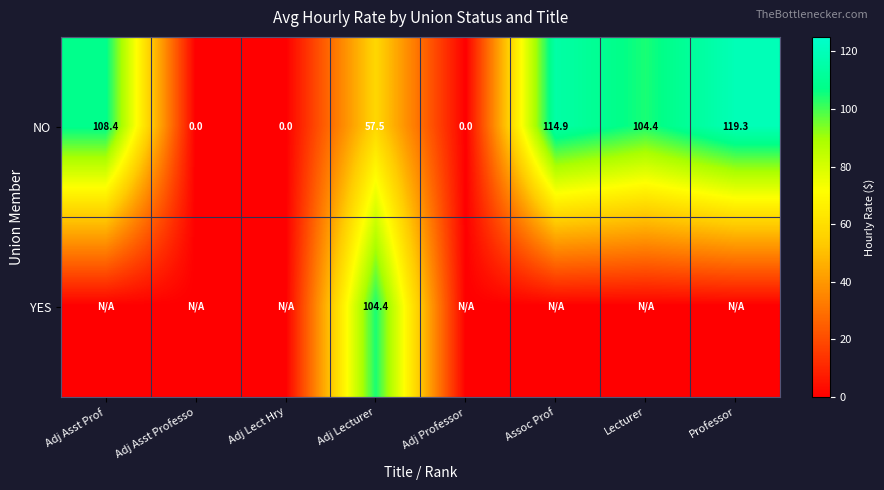

How many values in the NO series exceed 104?

4